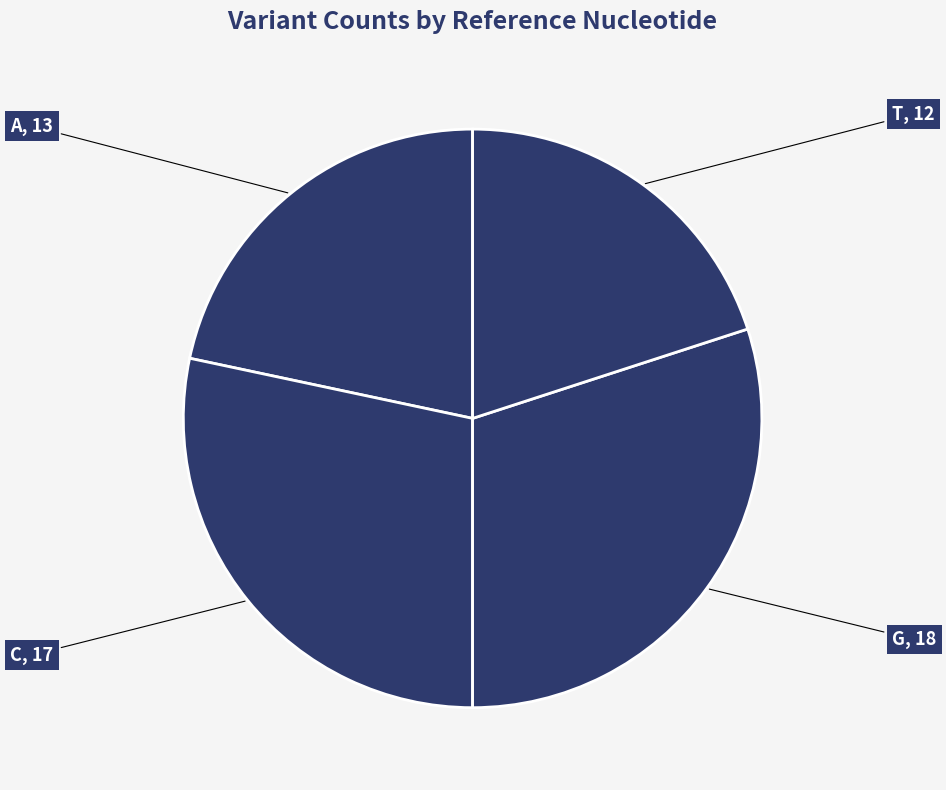

Count the number of slices in the pie.

4